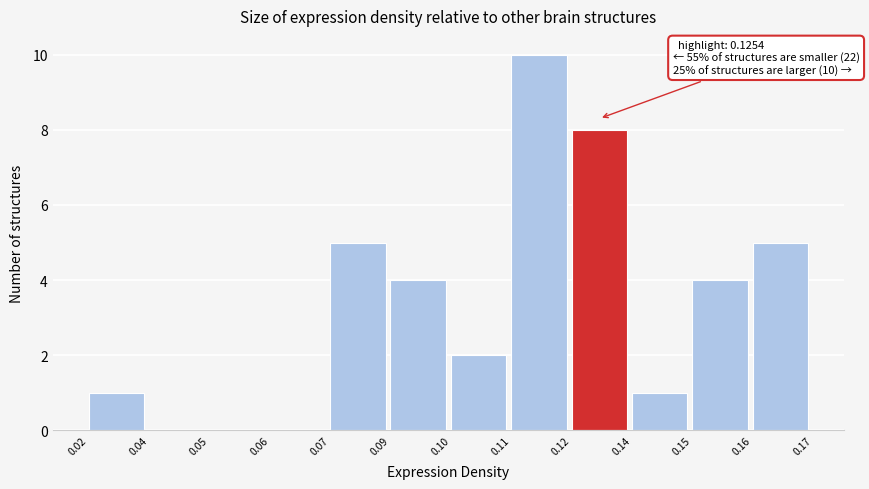

Reading left to right, list all the values displayed in this chart.

0.02=1	0.04=0	0.05=0	0.06=0	0.07=5	0.09=4	0.10=2	0.11=10	0.12=8	0.14=1	0.15=4	0.16=5